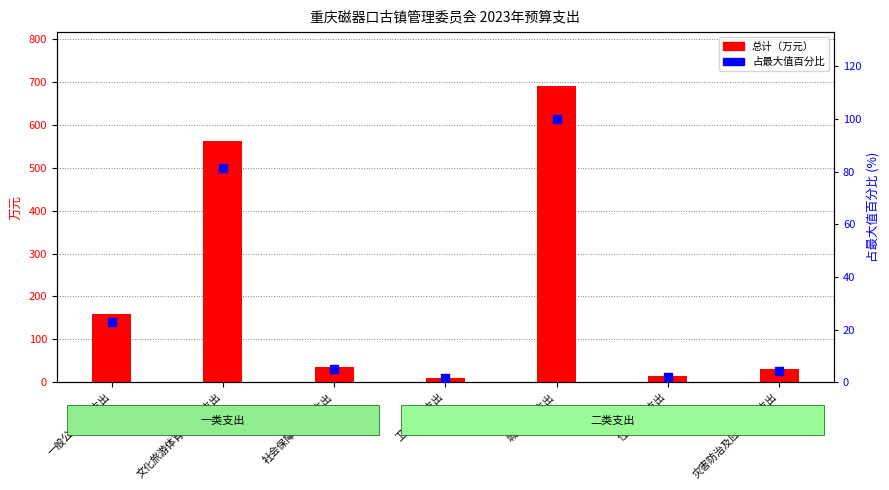

What are all the series names shown in the legend?

总计（万元）, 占最大值百分比